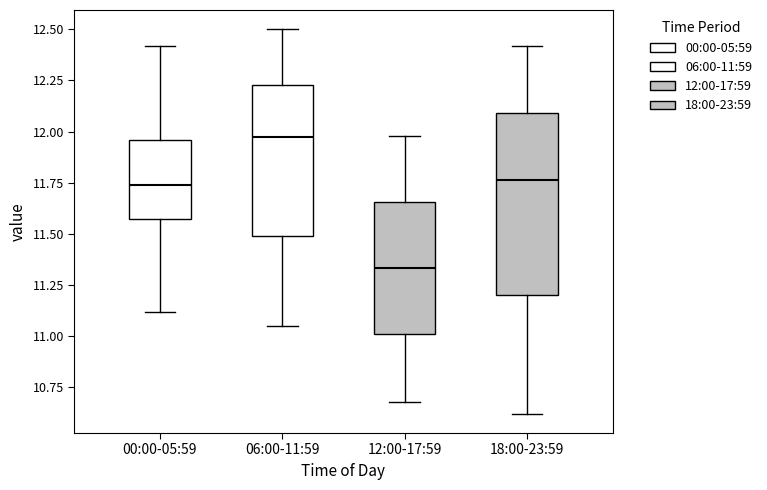

Which box has the lowest median line?

12:00-17:59